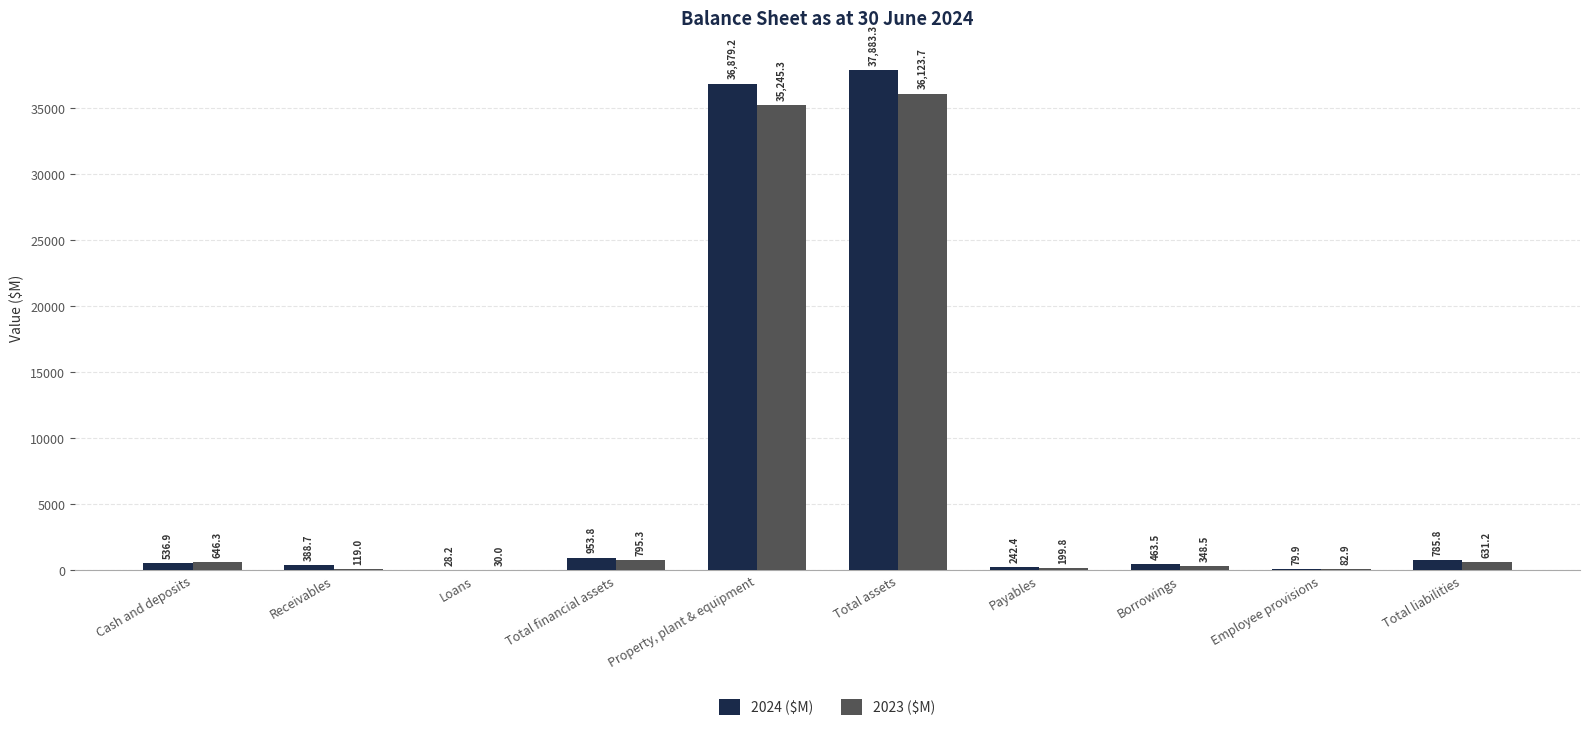

Are the bars grouped side by side (vs. stacked)?

Yes